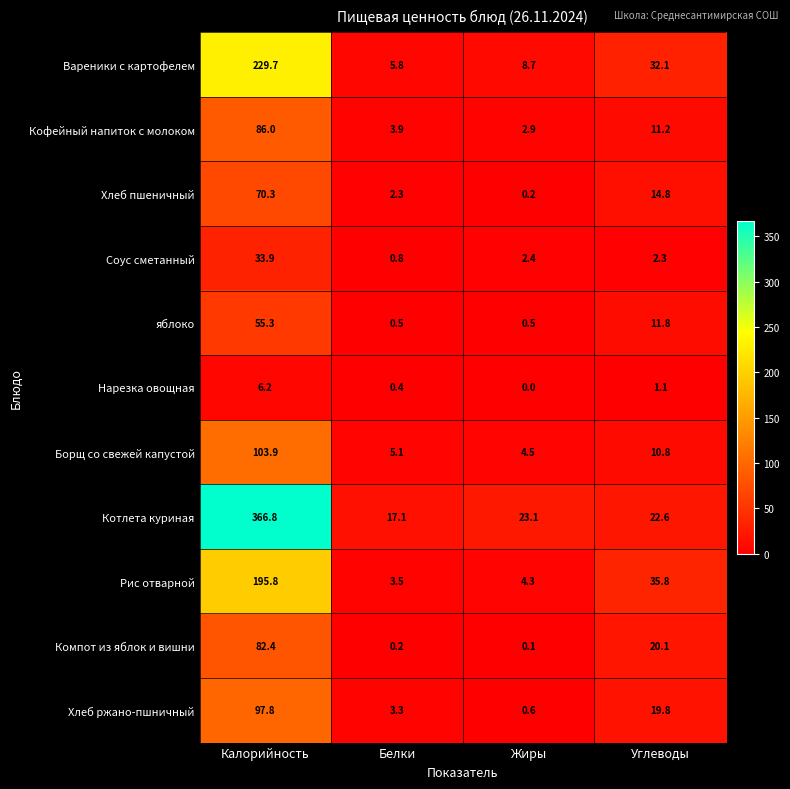

The value of Хлеб пшеничный at Углеводы is 6.6. True or false?

False